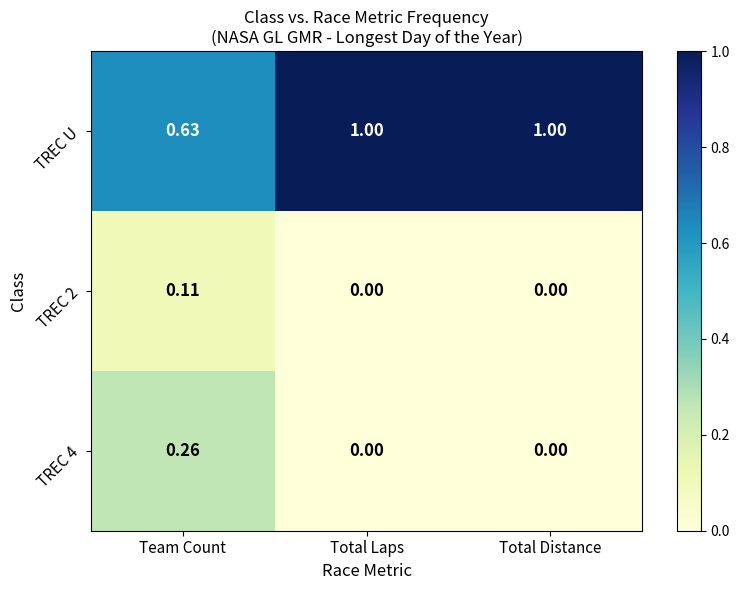

Which series has the widest spread of values?

TREC U